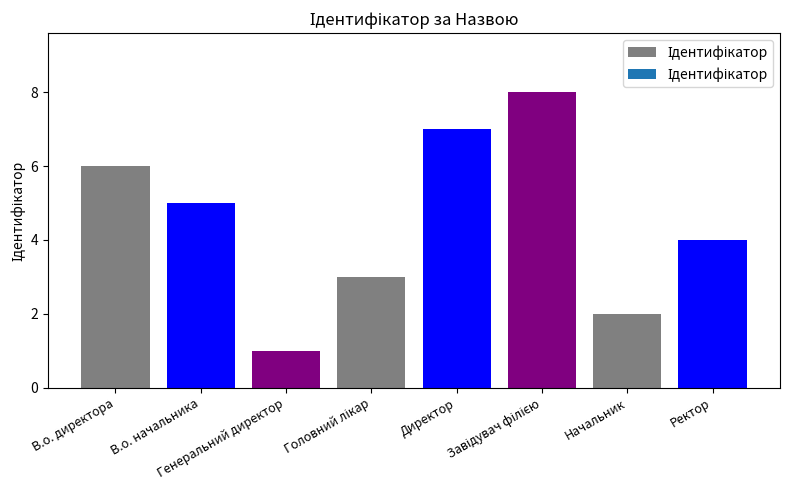

Reading left to right, what are all the values shown in this chart?

6	5	1	3	7	8	2	4